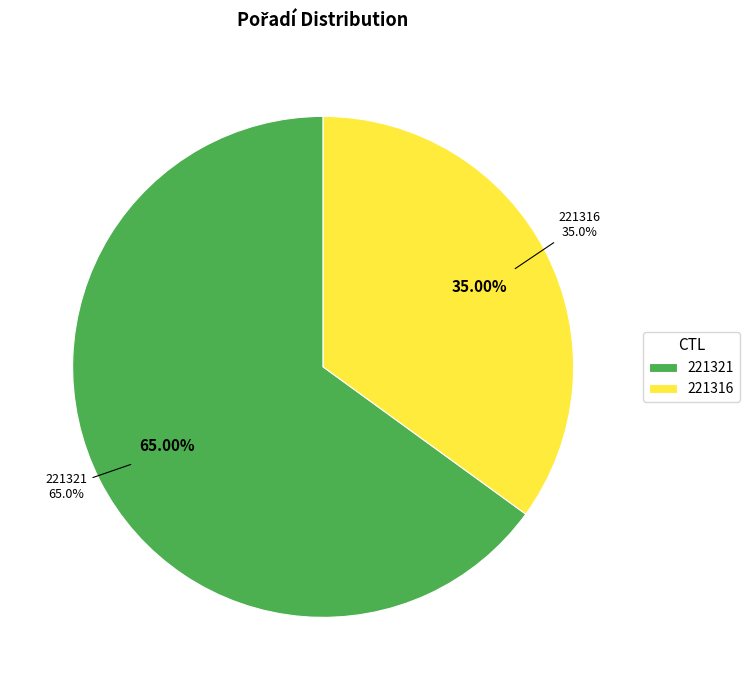

Rank the categories by value from lowest to highest.

221316, 221321